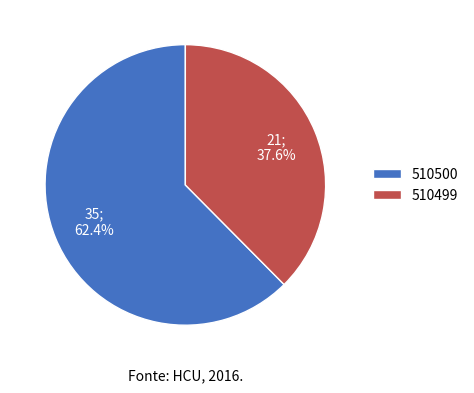

To the nearest percent, what is the average slice percentage?

50%